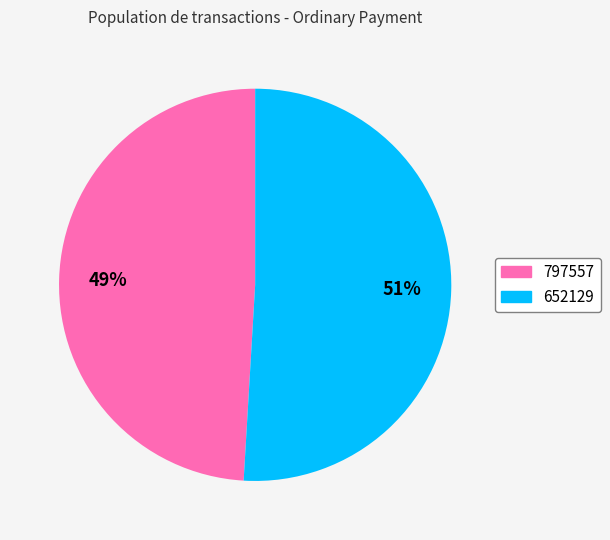

Is 652129 the majority of the pie?

Yes